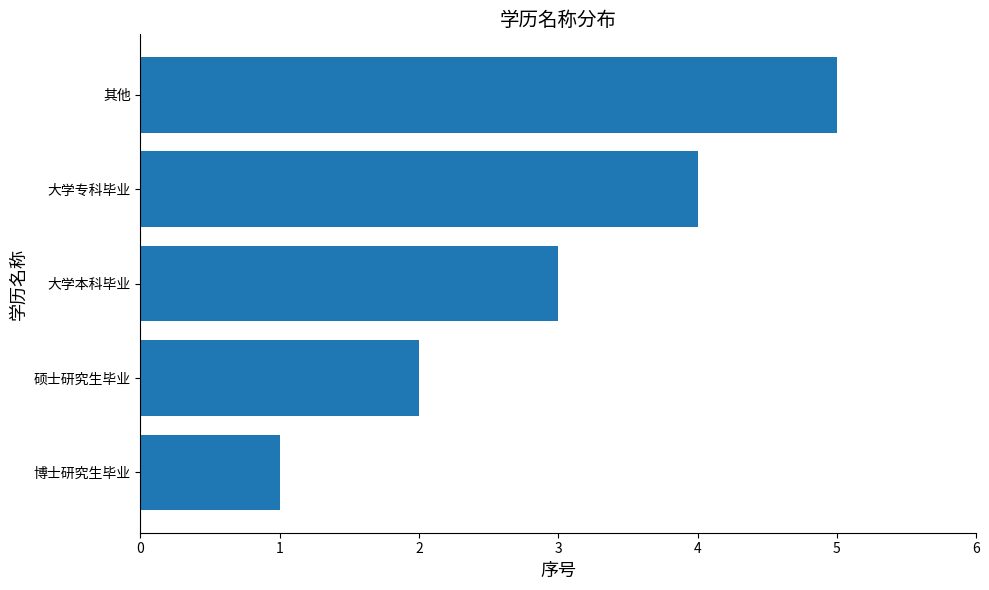

Rank the categories by value from highest to lowest.

其他, 大学专科毕业, 大学本科毕业, 硕士研究生毕业, 博士研究生毕业